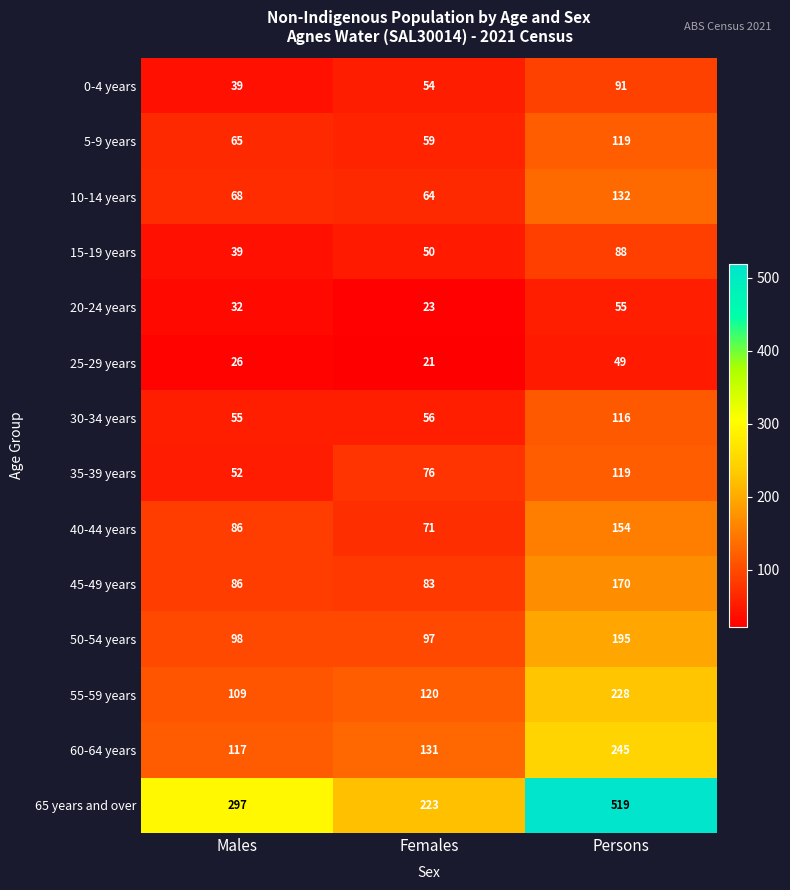

Which series has the widest spread of values?

65 years and over